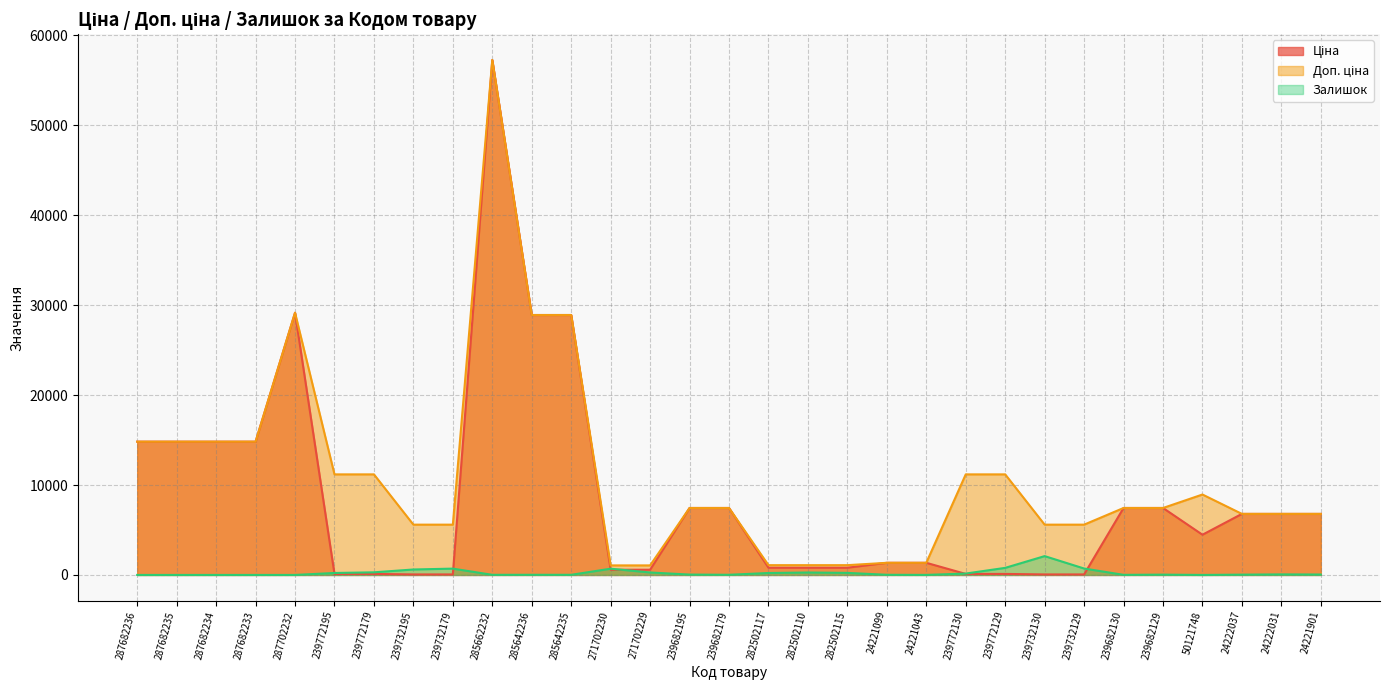

What are all the series names shown in the legend?

Ціна, Доп. ціна, Залишок